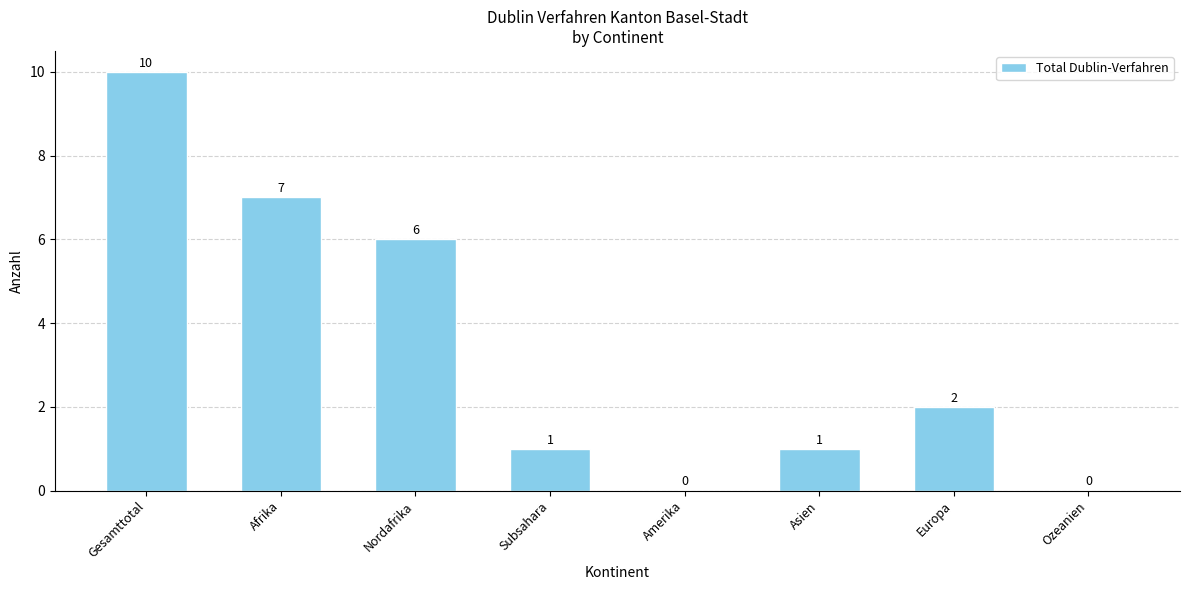

How many series are shown in this chart?

1